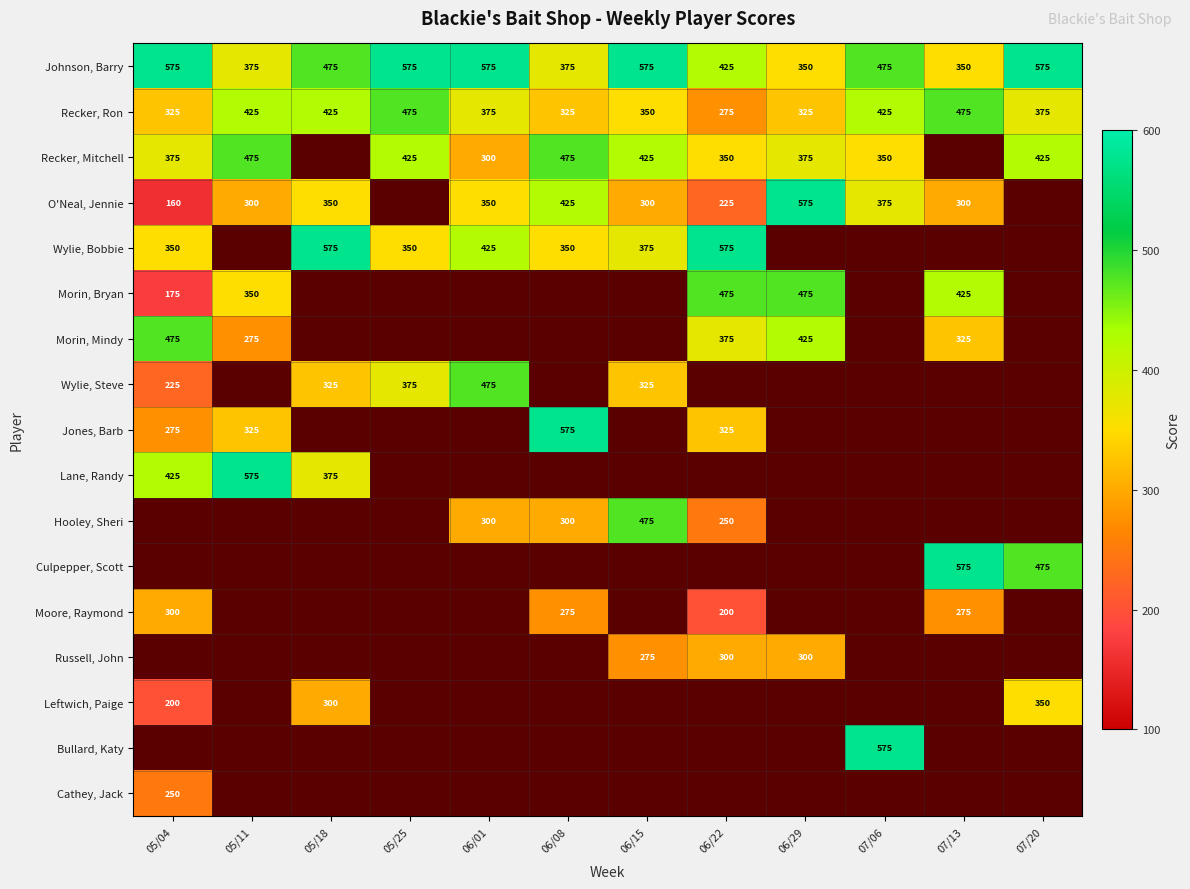

The value of Lane, Randy at 05/18 is 375. True or false?

True